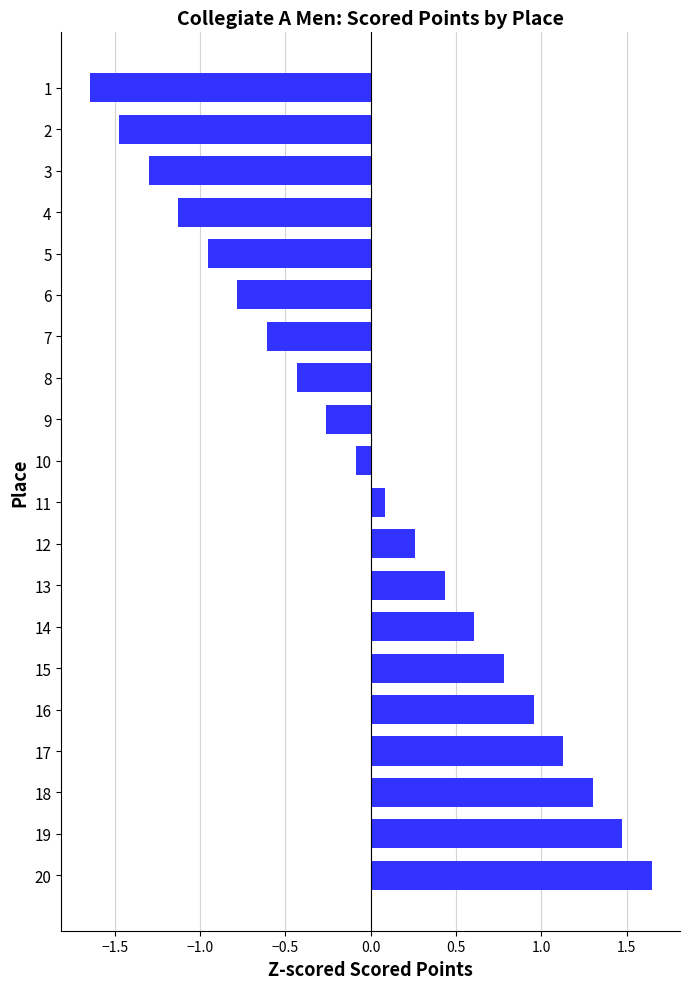

Which has a higher value, 2 or 14?

14